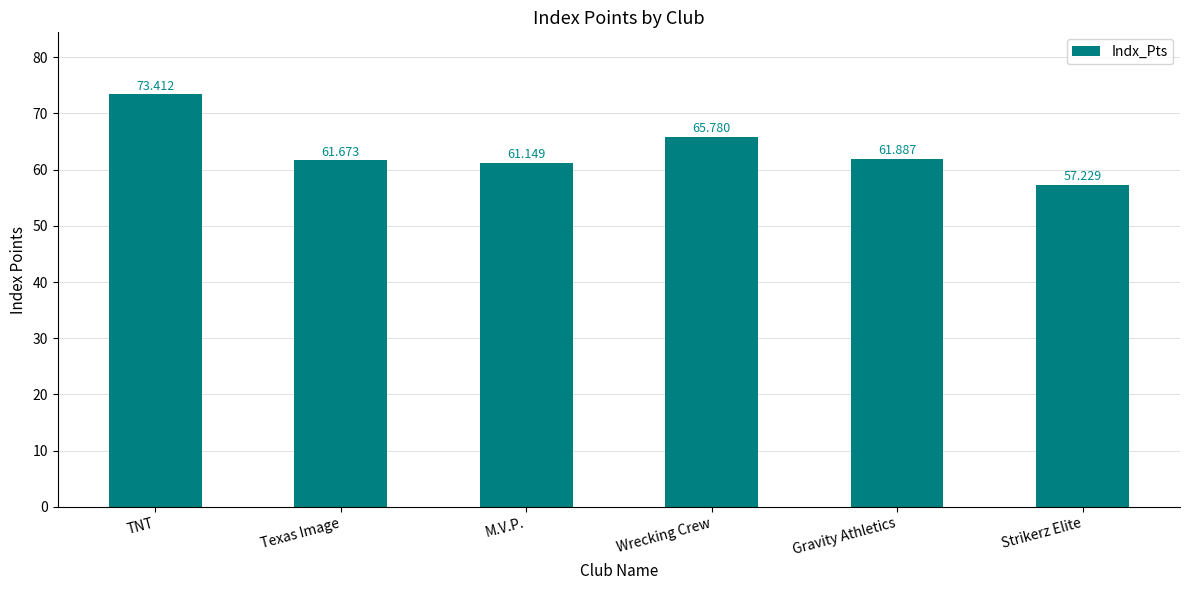

True or false: the data shows 35.7 at Gravity Athletics.

False